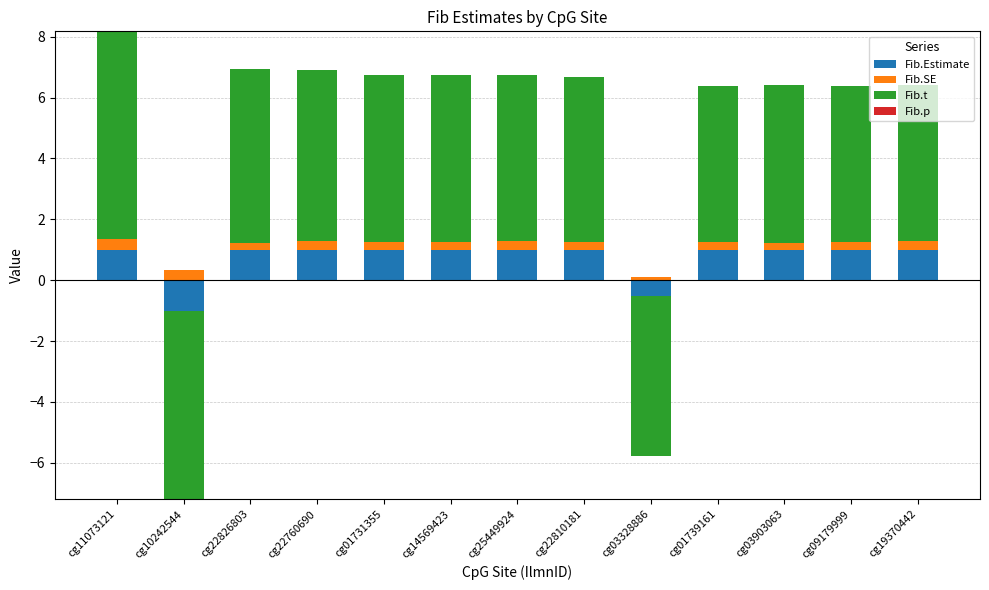

What are all the series names shown in the legend?

Fib.Estimate, Fib.SE, Fib.t, Fib.p